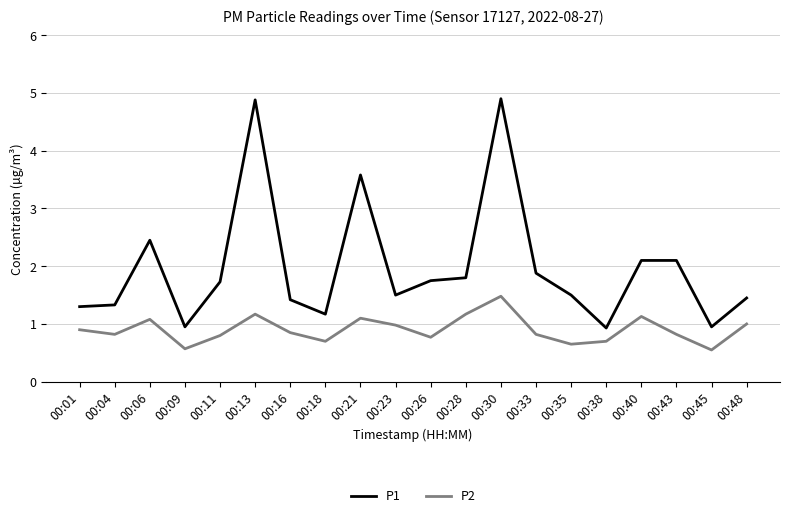

What is the difference between the highest and lowest values at 00:28?

0.6